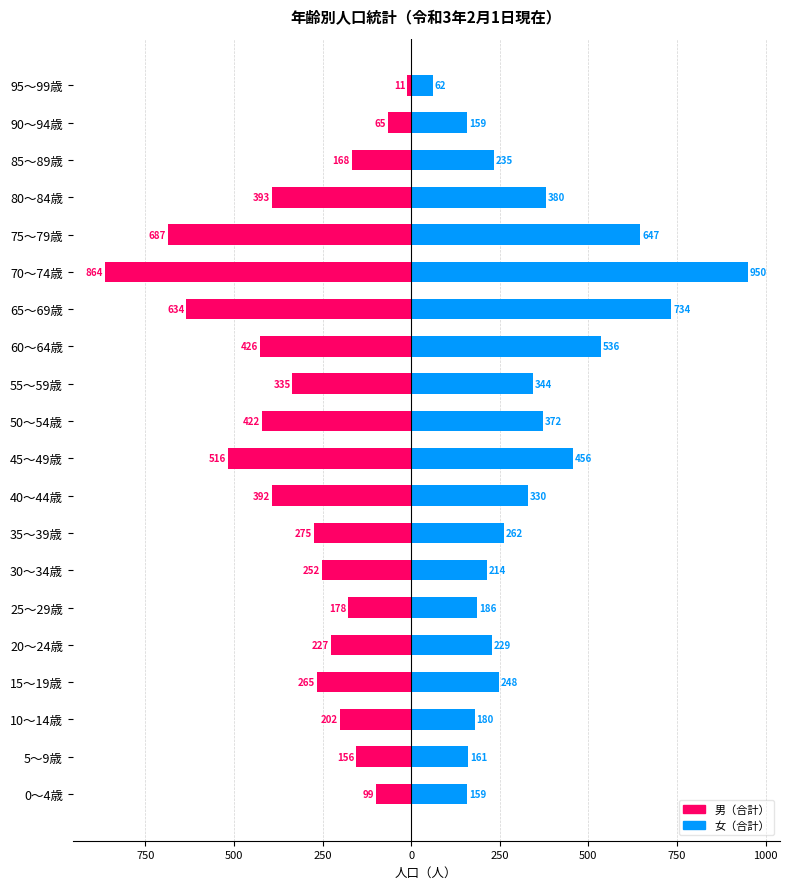

Reading left to right, transcribe all the data shown in this chart.

男（合計）: -99	-156	-202	-265	-227	-178	-252	-275	-392	-516	-422	-335	-426	-634	-864	-687	-393	-168	-65	-11
女（合計）: 159	161	180	248	229	186	214	262	330	456	372	344	536	734	950	647	380	235	159	62